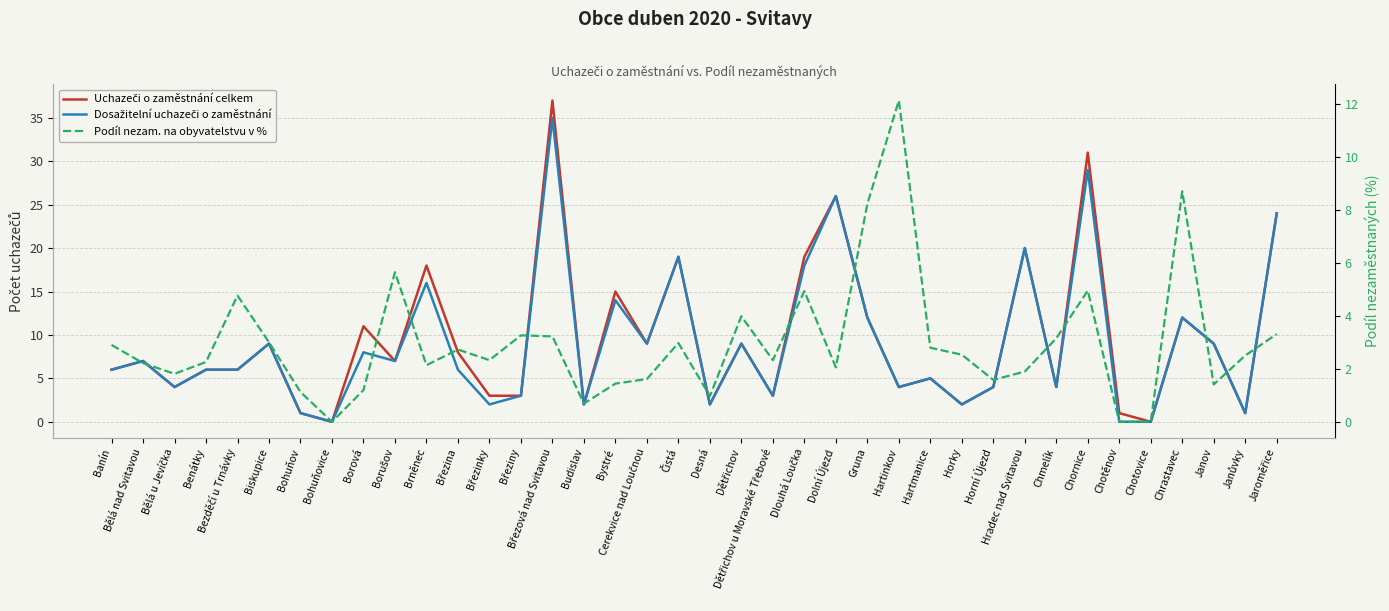

True or false: Dosažitelní uchazeči o zaměstnání has more than 2 points higher than both neighbors.

True